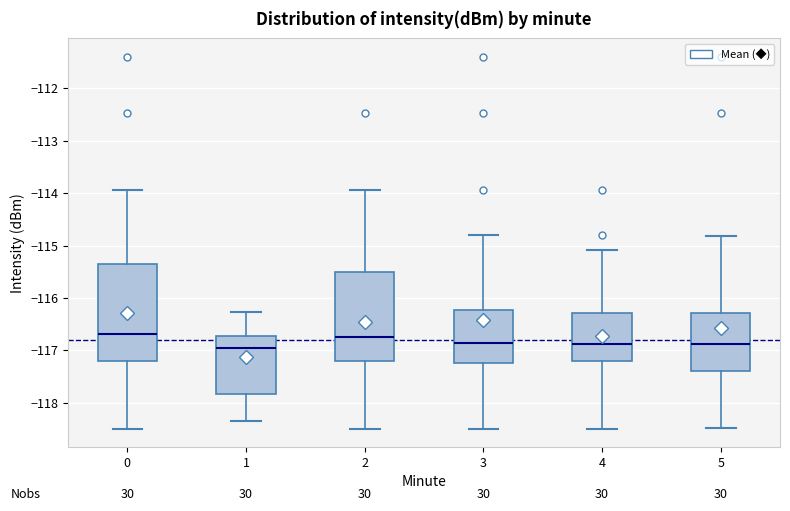

Comparing the boxes themselves (not the whiskers), which one is the tallest?

0